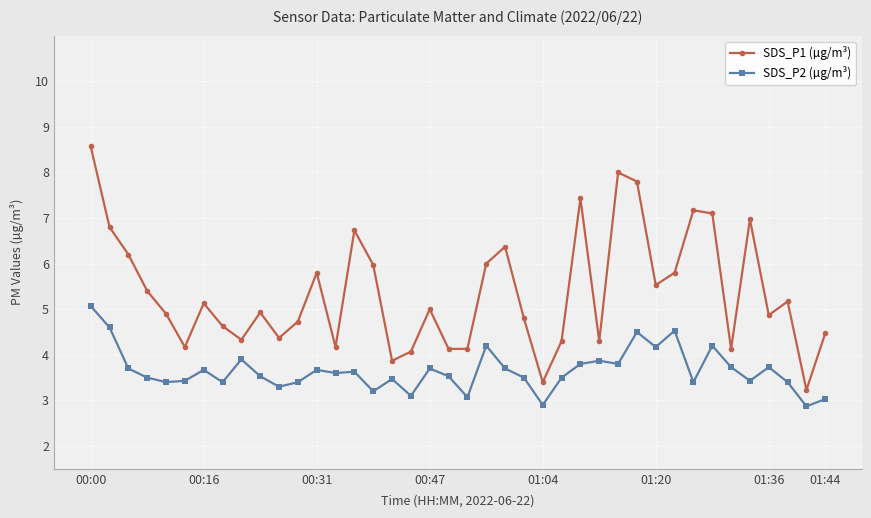

What is the value of the SDS_P2 (µg/m³) point at the 32nd from the left?

4.5